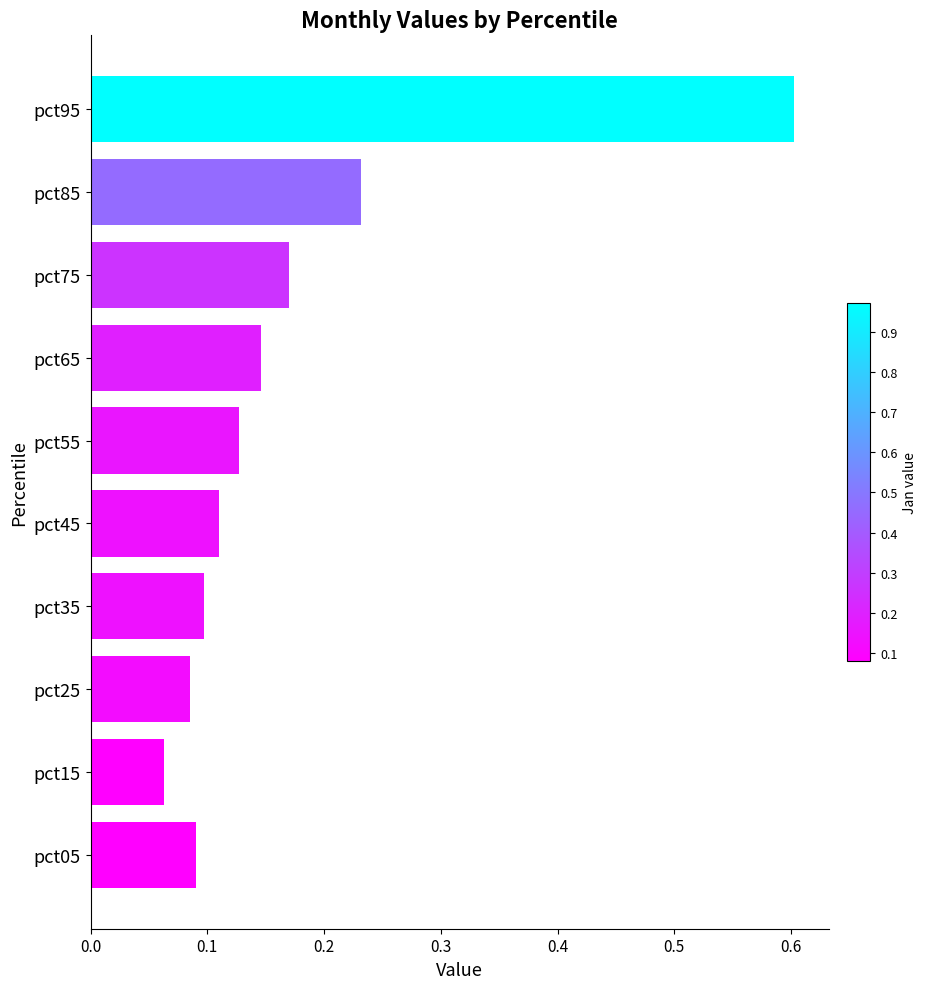

What is the sum of all values?

1.7